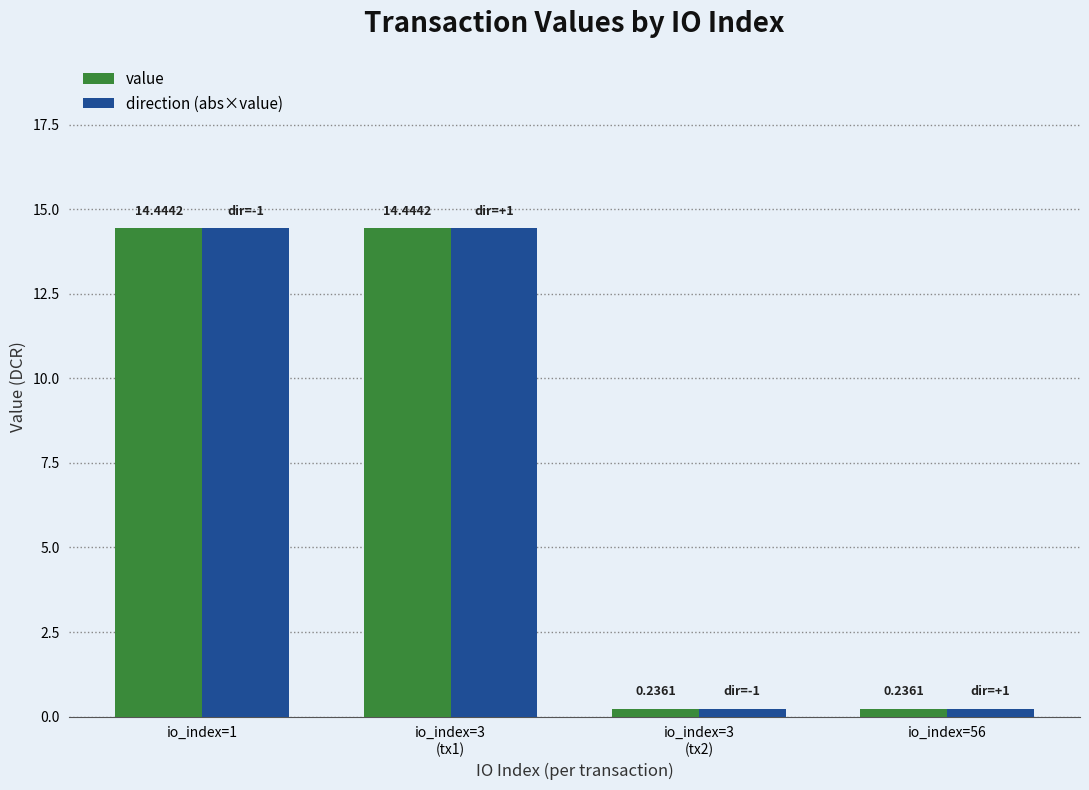

What is the difference between the second highest and minimum values in the direction (abs×value) series?

14.2